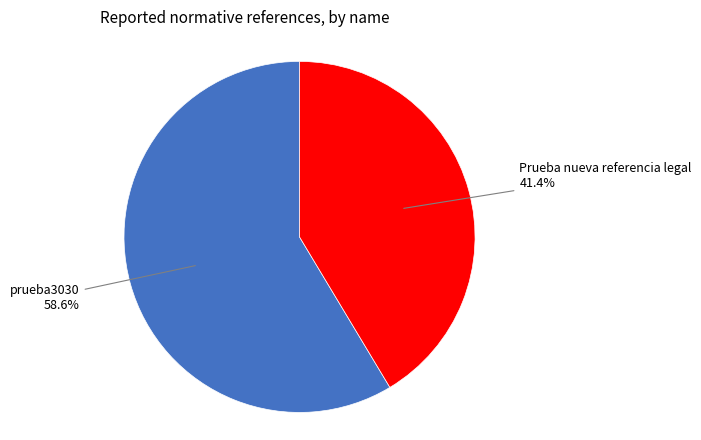

Does any single category account for the majority?

Yes